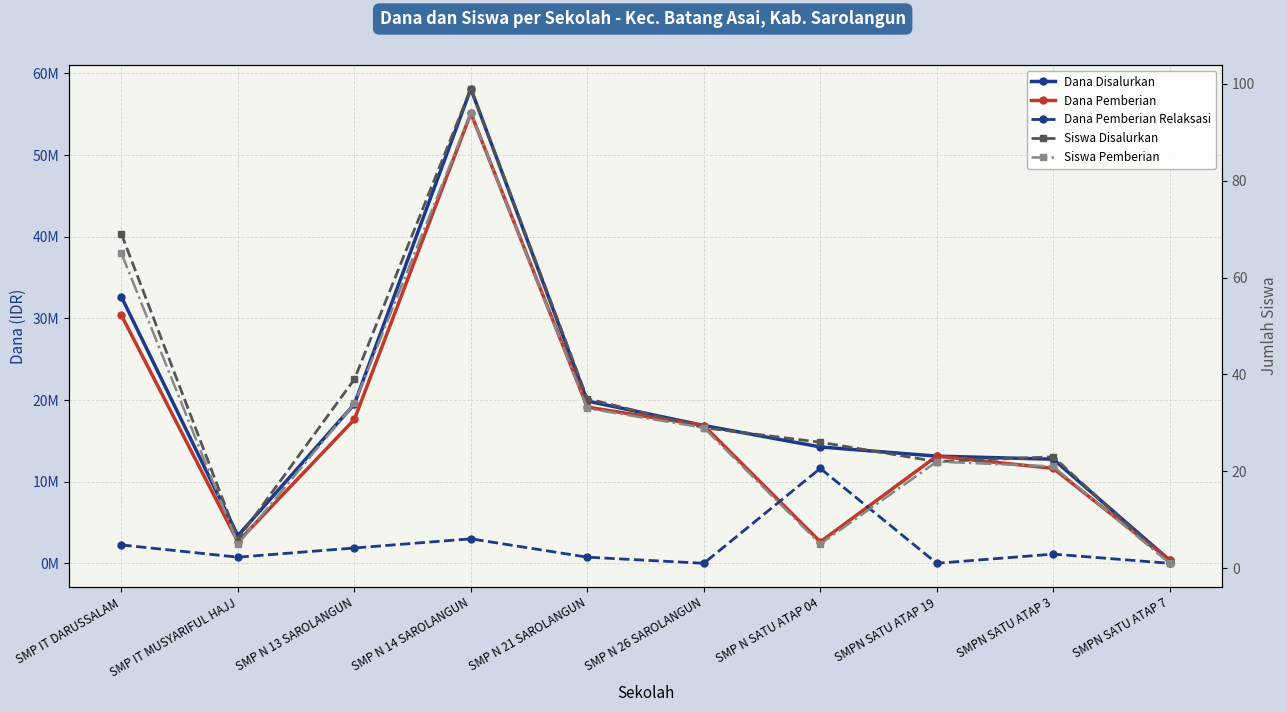

Does the chart have visible grid lines?

Yes